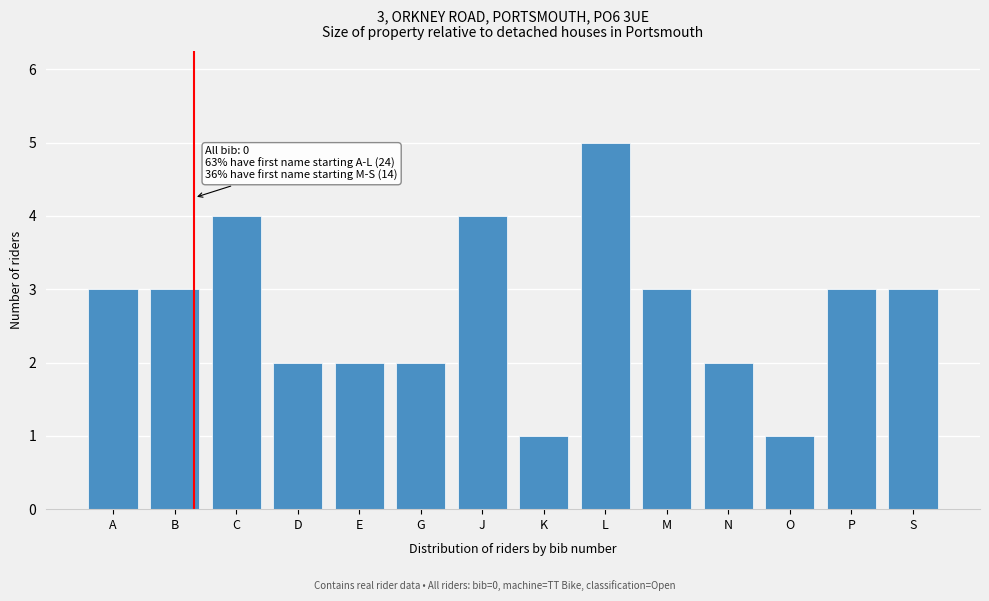

Reading left to right, list all the values displayed in this chart.

3	3	4	2	2	2	4	1	5	3	2	1	3	3